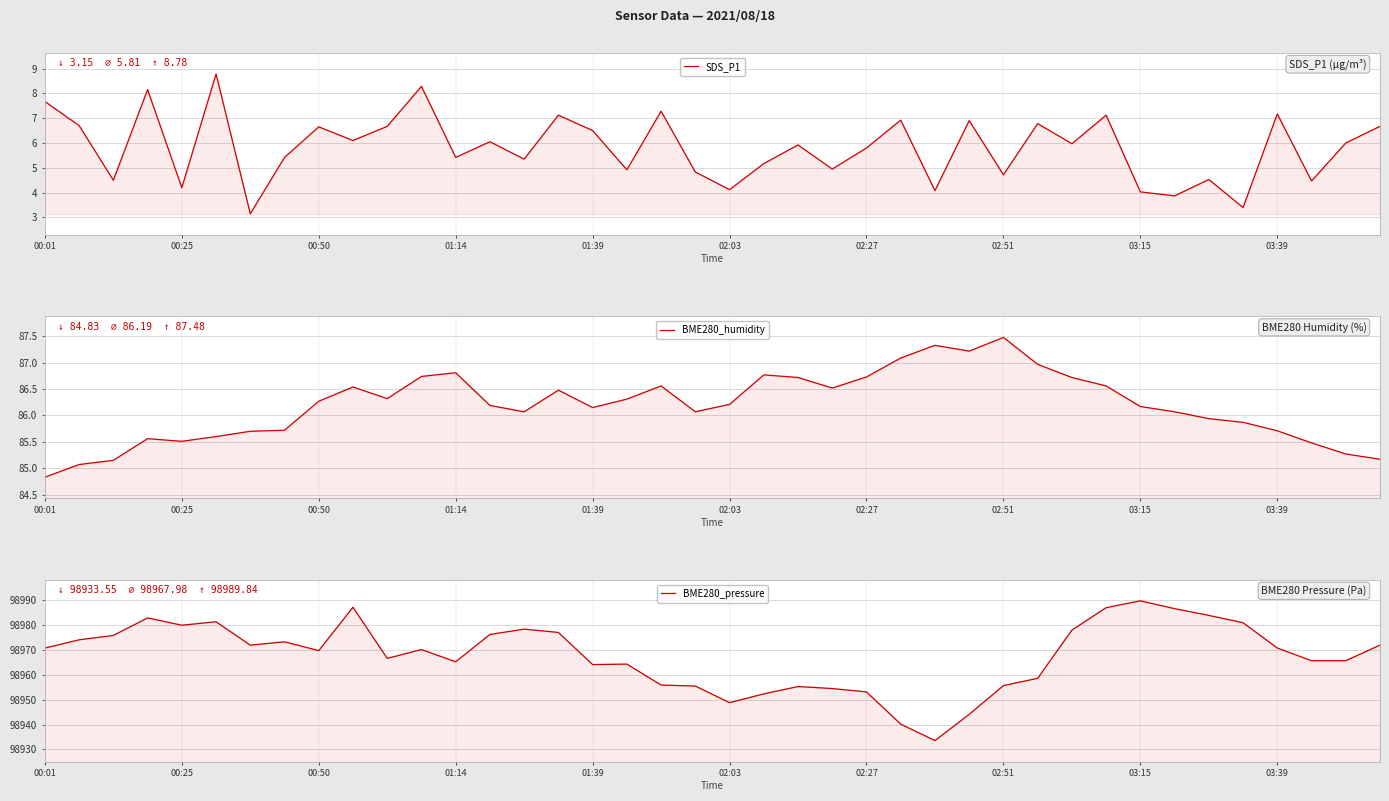

Rank the series by their maximum value, from lowest to highest.

SDS_P1, BME280_humidity, BME280_pressure